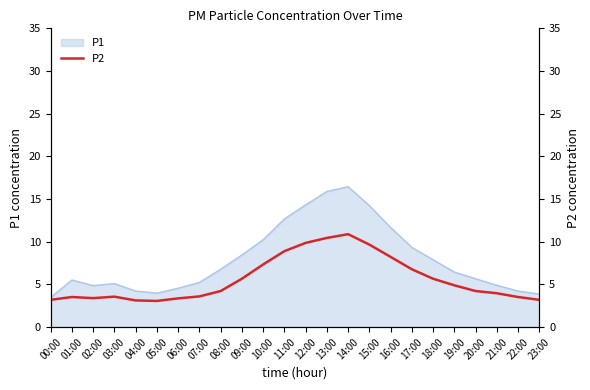

How many points are lower than both their immediate neighbors (excluding endpoints)?

2